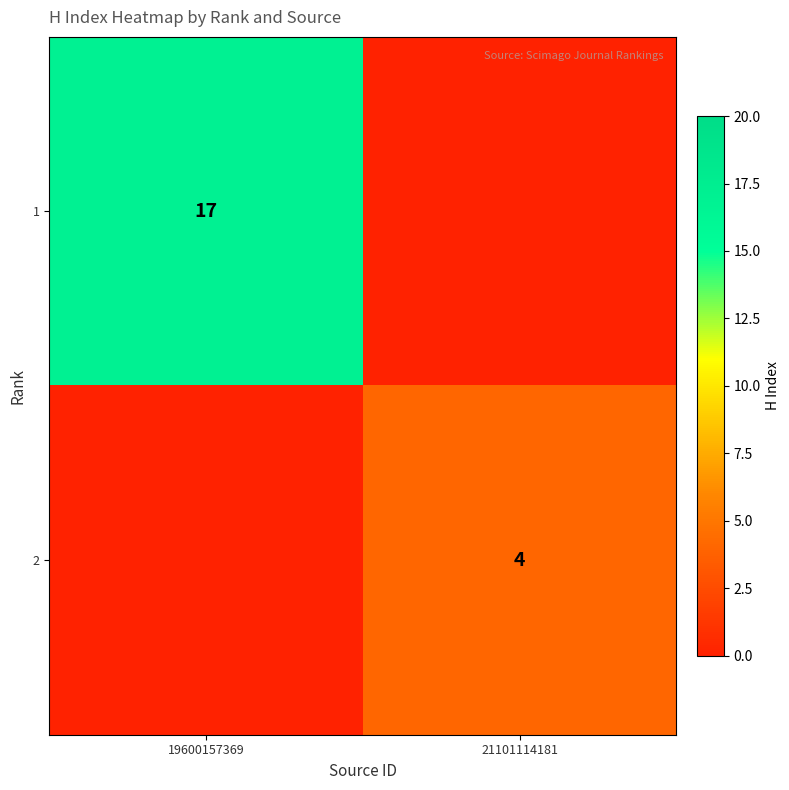

Which label corresponds to the largest value in the chart?

19600157369